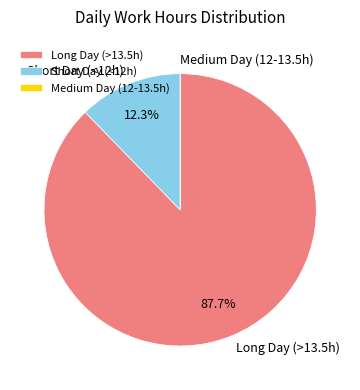

What portion of the pie excludes Long Day (>13.5h)?

12.3%